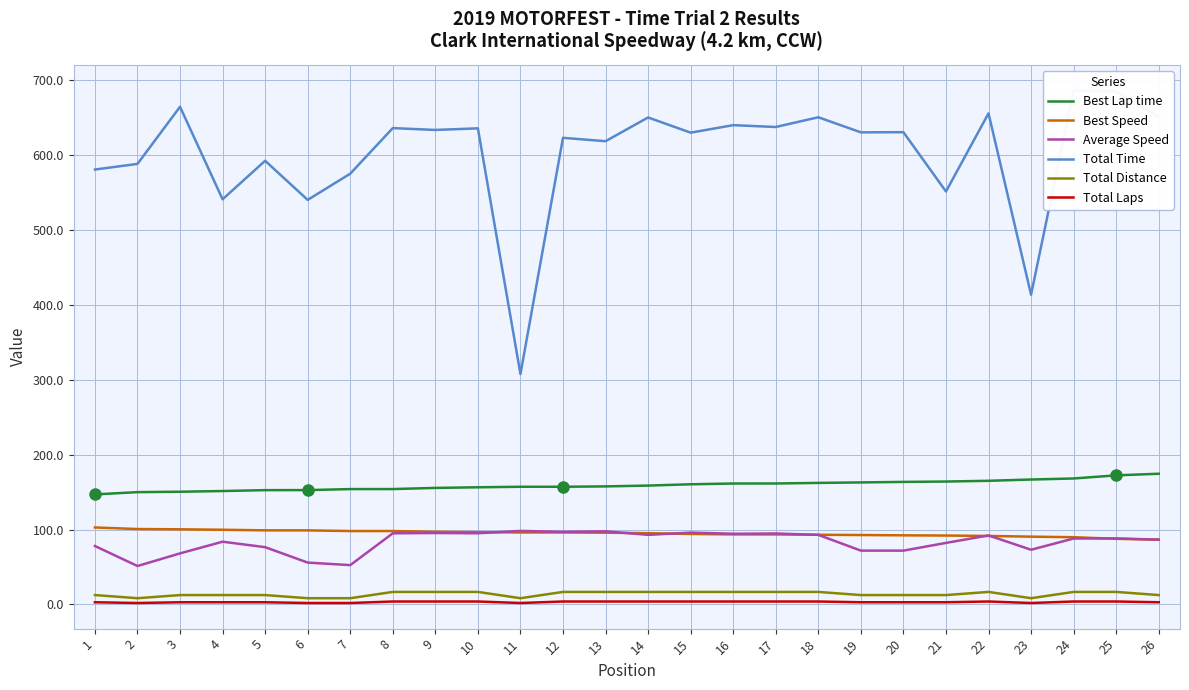

What is the difference between the second highest and second lowest values in the Average Speed series?

45.2